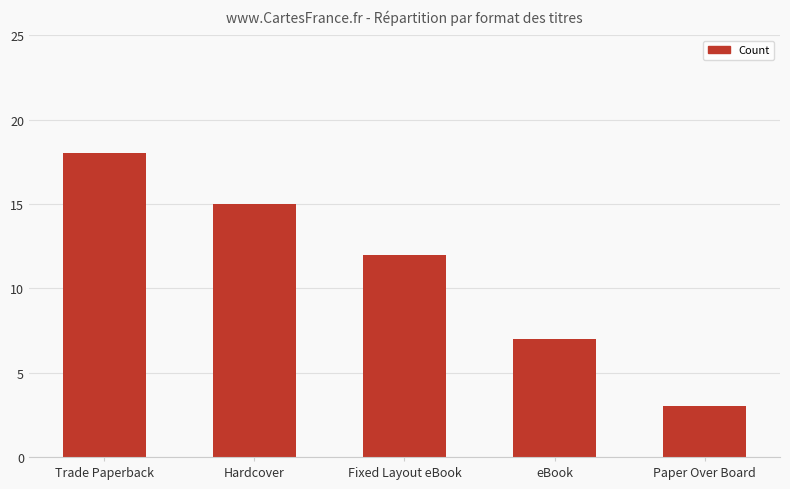

What is the change in value from Hardcover to Fixed Layout eBook?

-3